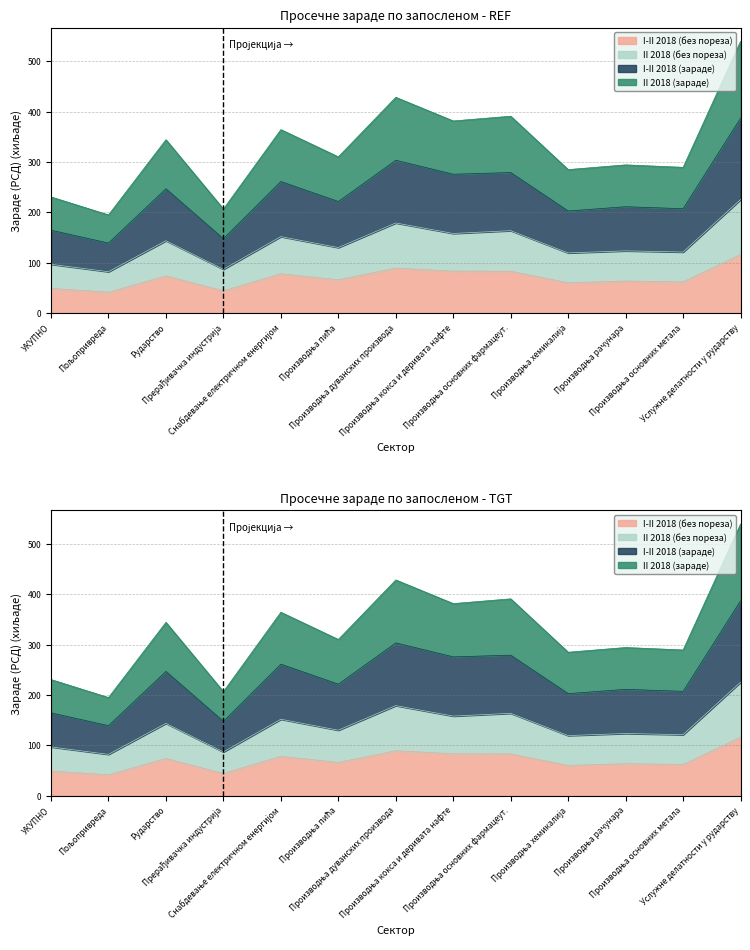

How many interior local valleys does the II 2018 (зараде) series have?

6